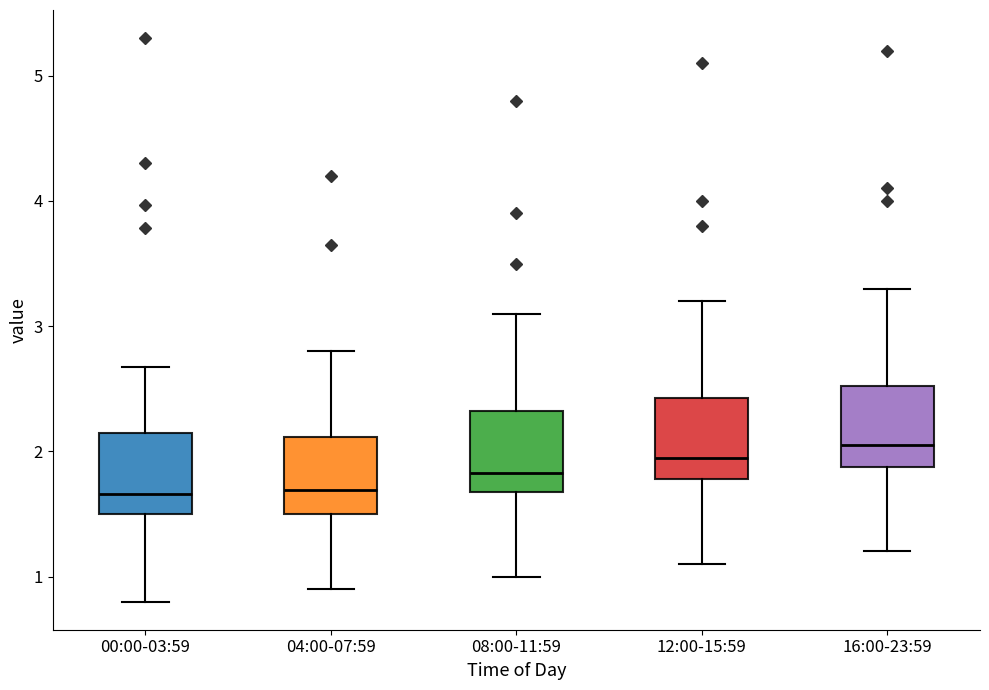

Where is the lower edge of the box for 00:00-03:59 on the y-axis? The values are not printed on the chart, so give them approximately, as read against the axis.

1.5